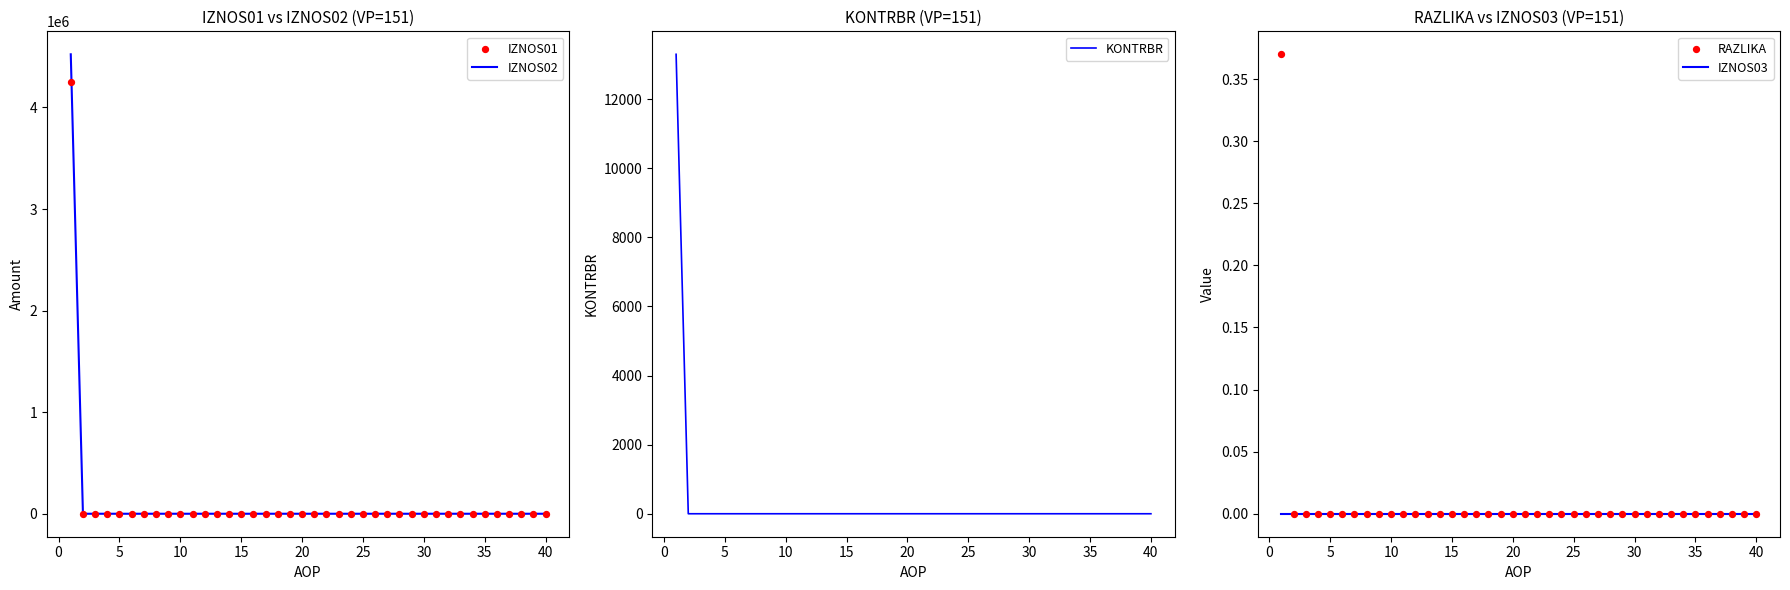

What is the maximum value for IZNOS02?

4523364.4